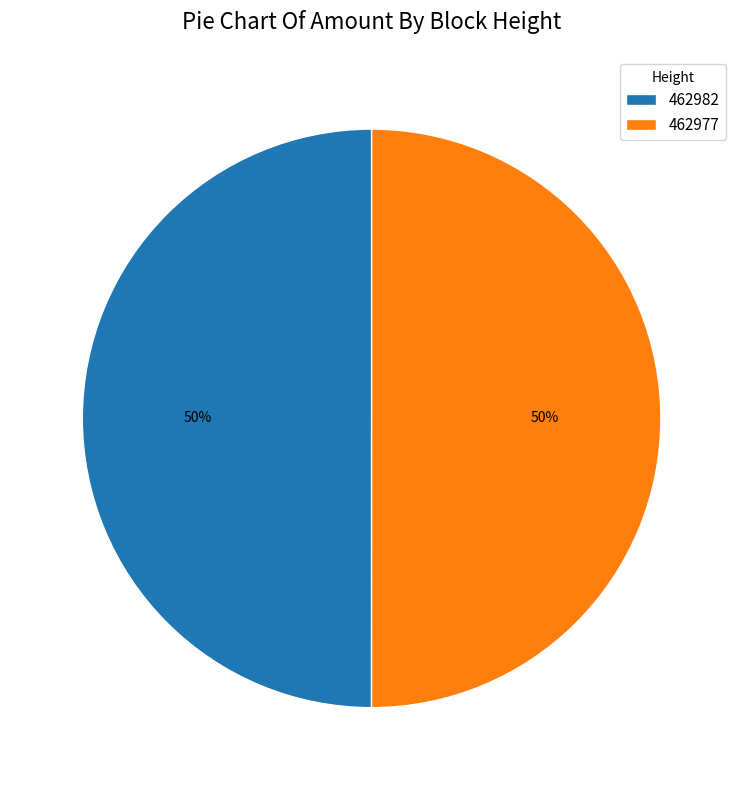

True or false: 462977 accounts for 64% of the total.

False